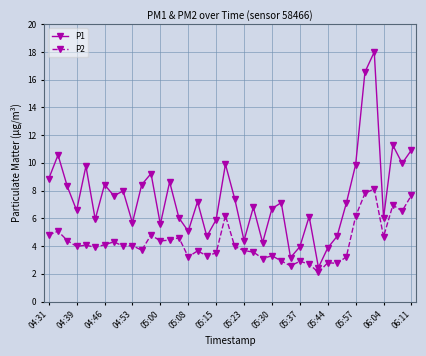

What is the difference between the second highest and minimum values in the P2 series?

5.7